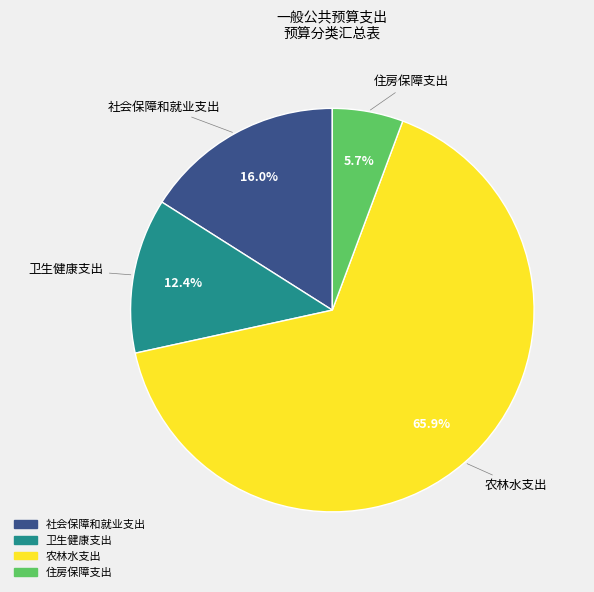

Which slice is the largest?

农林水支出